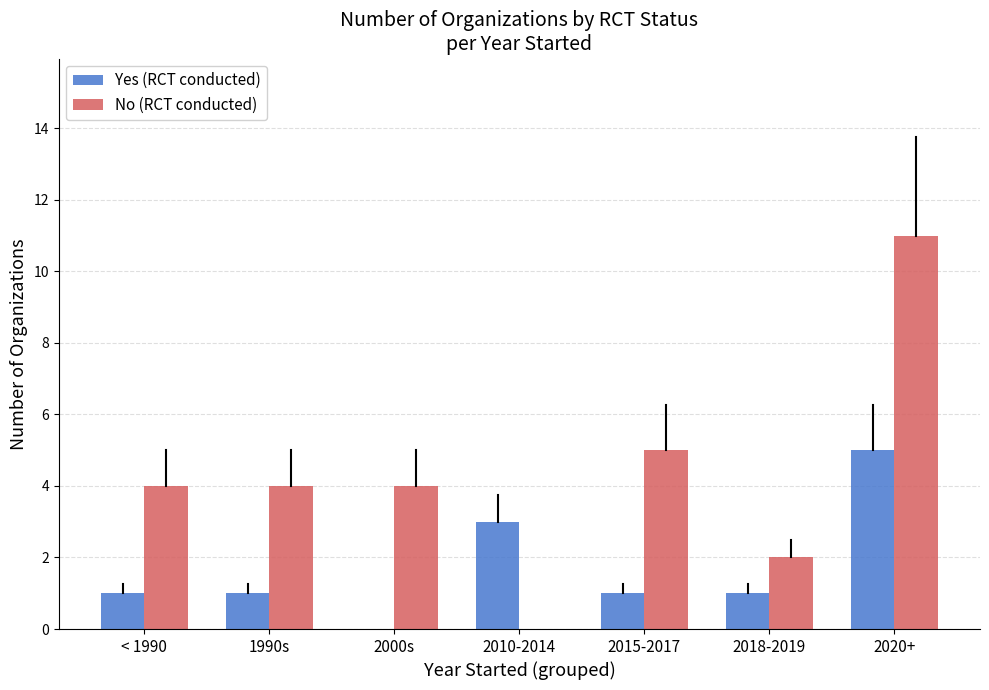

Read the No (RCT conducted) value at 1990s.

4